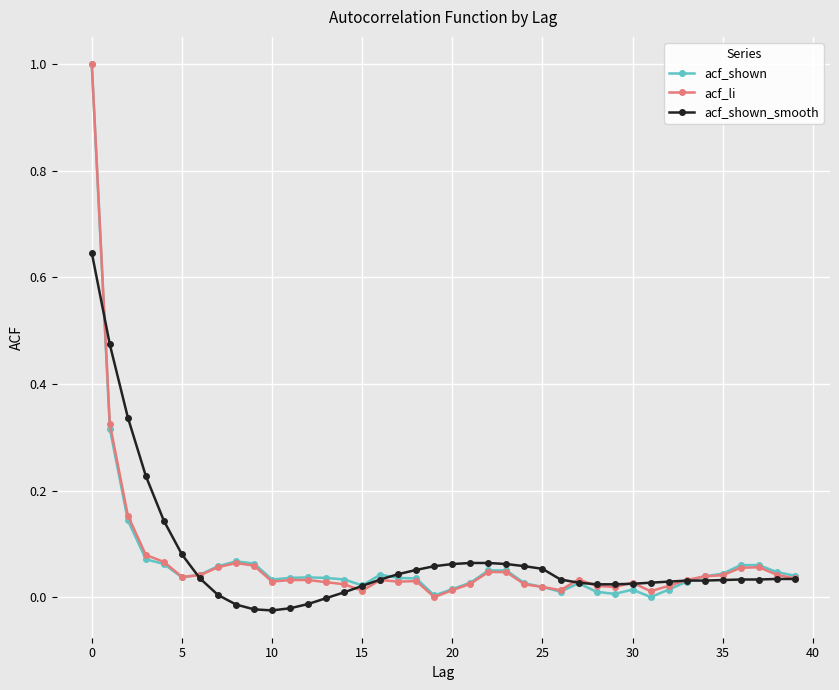

True or false: acf_li has more than 2 points higher than both neighbors.

True